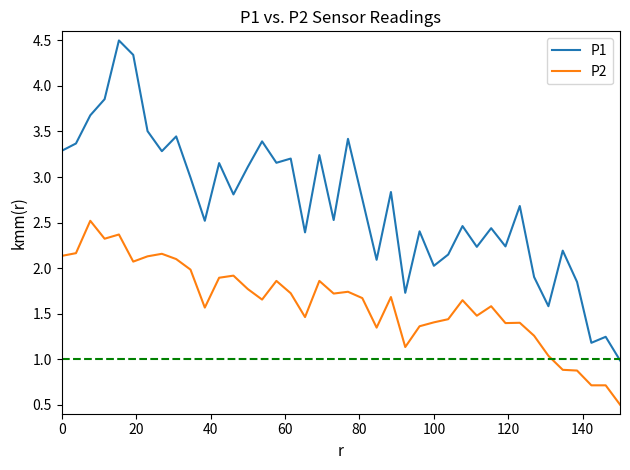

True or false: P2 and P1 intersect in this chart.

False